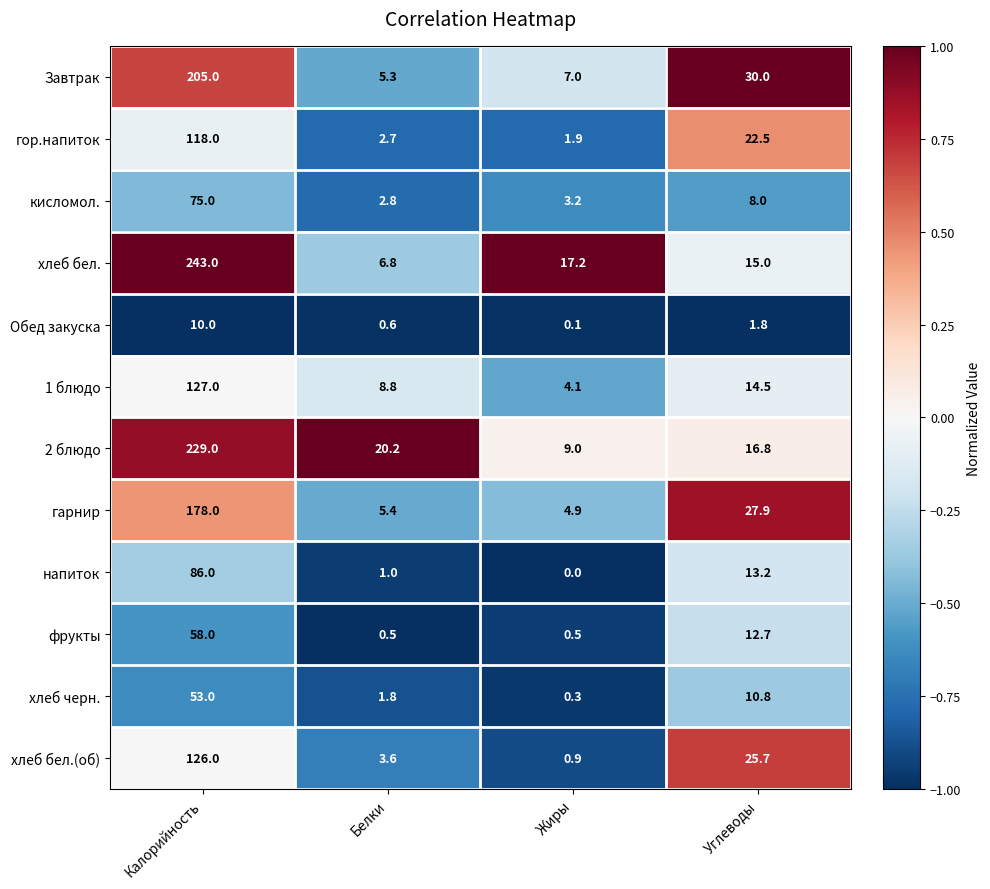

The value of хлеб черн. at Калорийность is 53.0. True or false?

True